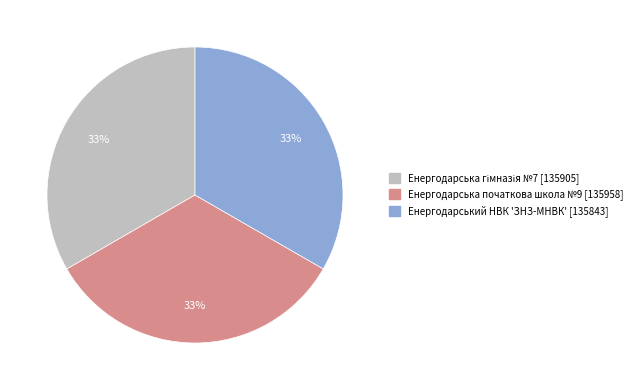

How many slices are in this pie chart?

3